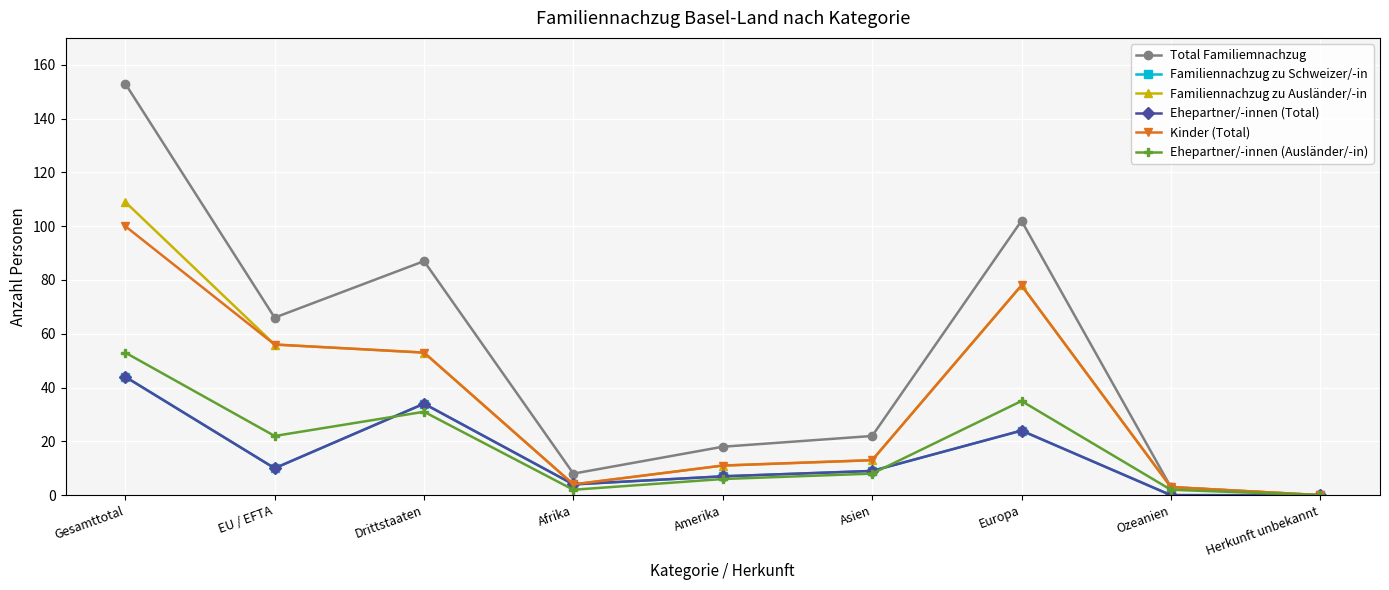

At Asien, list the series in order from largest to smallest.

Total Familiemnachzug, Familiennachzug zu Ausländer/-in, Kinder (Total), Familiennachzug zu Schweizer/-in, Ehepartner/-innen (Total), Ehepartner/-innen (Ausländer/-in)